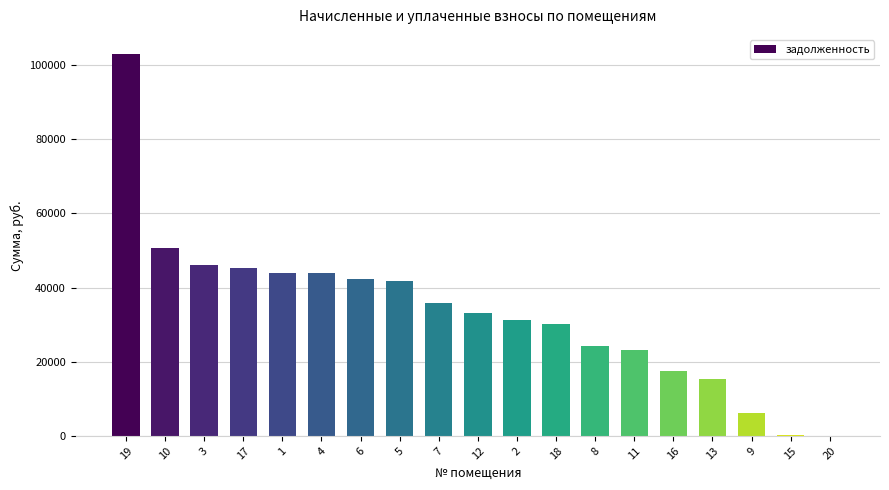

What is the sum of the values at 18 and 11?

53321.3